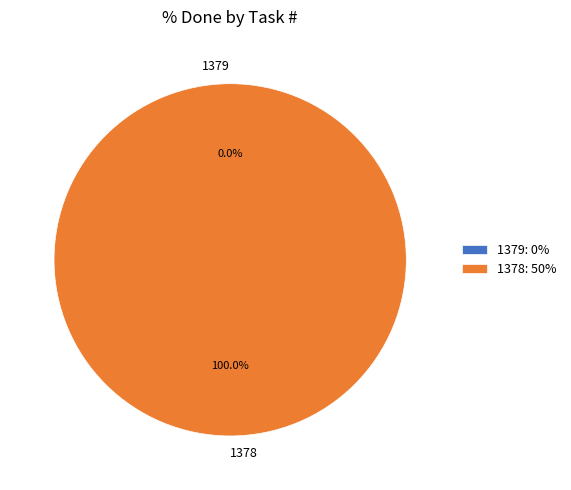

Which category accounts for the majority?

1378